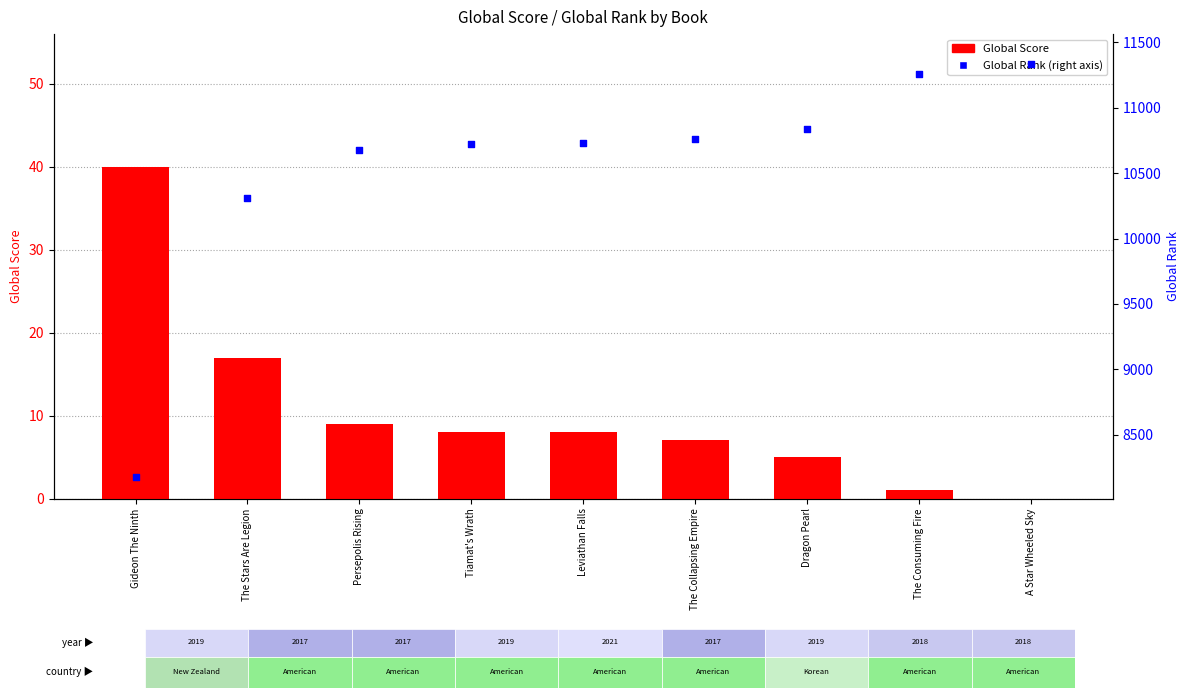

Which series has the largest total across all categories?

Global Rank (right axis)